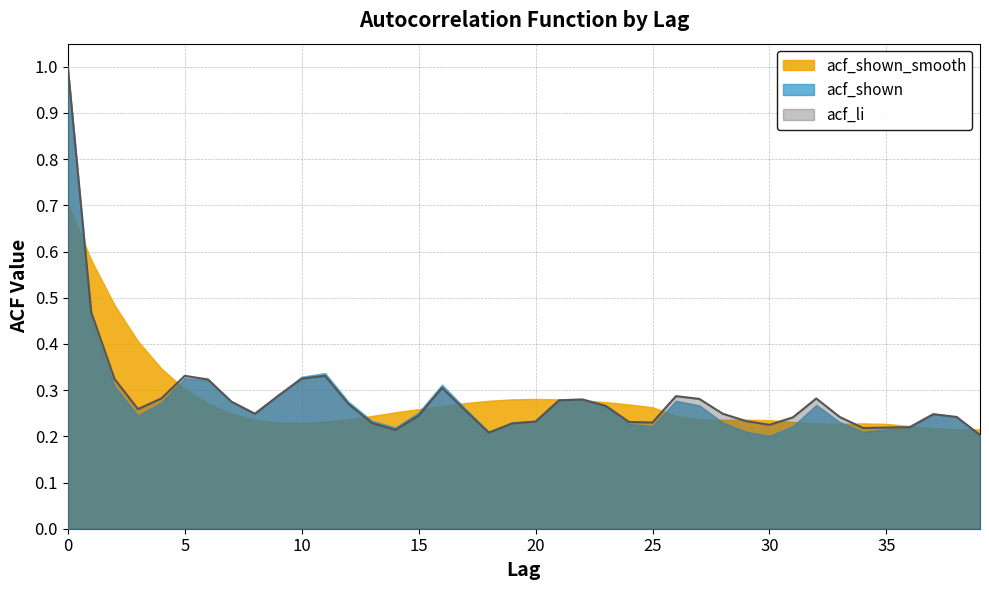

What is the value of the acf_shown point at the 5th from the left?

0.3